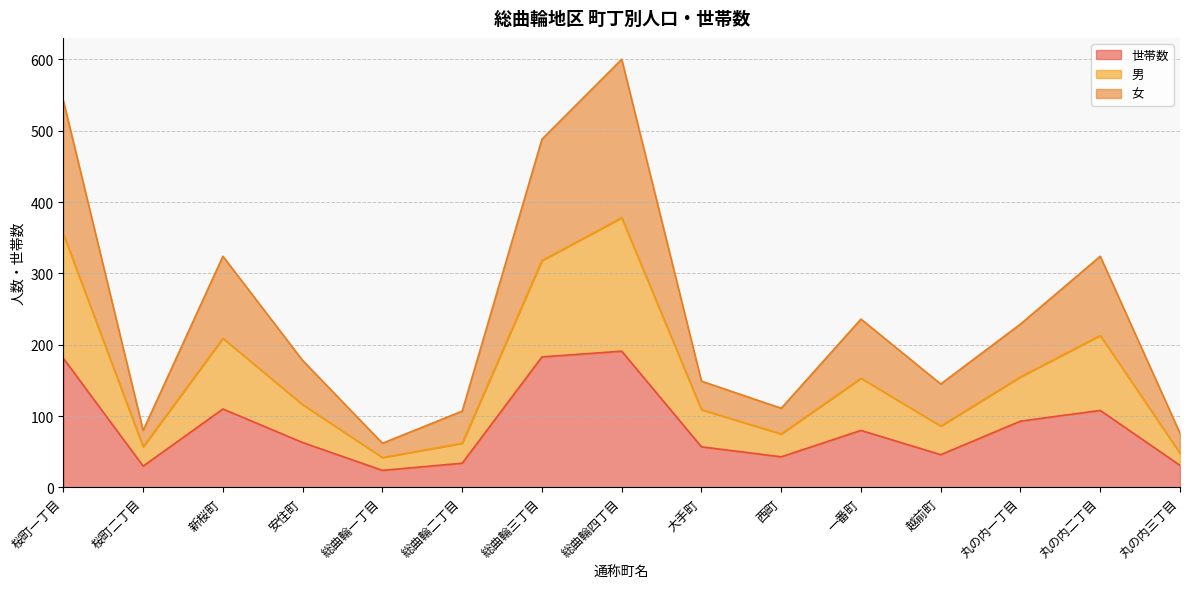

Reading right to left, extract all data points from this chart.

世帯数: 丸の内三丁目=31	丸の内二丁目=108	丸の内一丁目=93	越前町=46	一番町=80	西町=43	大手町=57	総曲輪四丁目=191	総曲輪三丁目=183	総曲輪二丁目=34	総曲輪一丁目=24	安住町=63	新桜町=110	桜町二丁目=30	桜町一丁目=181
男: 丸の内三丁目=48	丸の内二丁目=213	丸の内一丁目=155	越前町=86	一番町=153	西町=75	大手町=109	総曲輪四丁目=378	総曲輪三丁目=318	総曲輪二丁目=62	総曲輪一丁目=42	安住町=116	新桜町=209	桜町二丁目=57	桜町一丁目=355
女: 丸の内三丁目=76	丸の内二丁目=324	丸の内一丁目=229	越前町=145	一番町=236	西町=111	大手町=149	総曲輪四丁目=600	総曲輪三丁目=488	総曲輪二丁目=107	総曲輪一丁目=62	安住町=178	新桜町=324	桜町二丁目=80	桜町一丁目=542